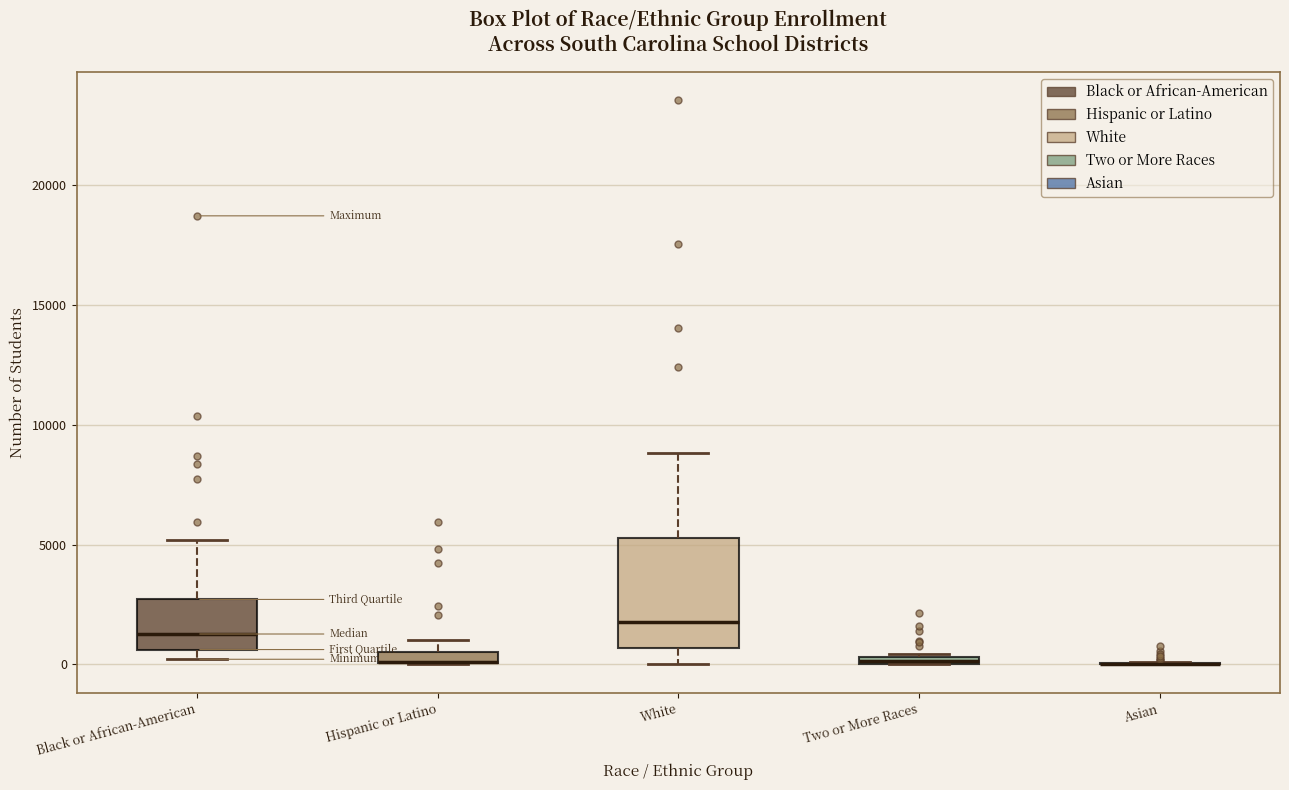

Where is the upper edge of the box for Two or More Races on the y-axis? The values are not printed on the chart, so give them approximately, as read against the axis.

500